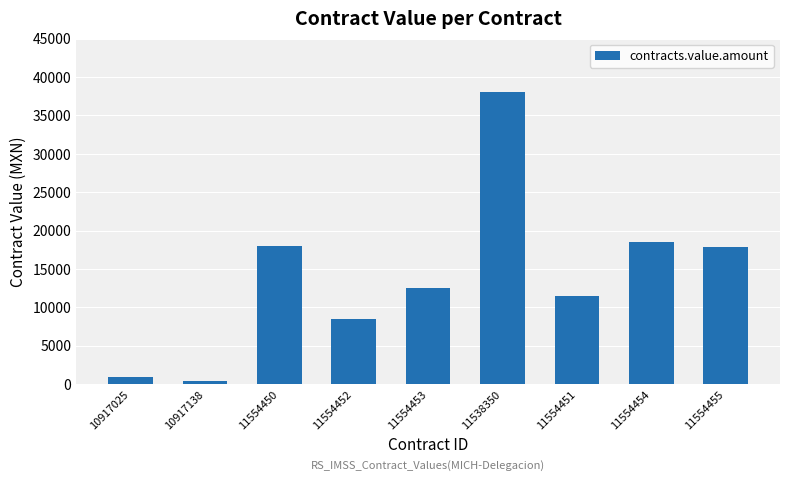

What is the label of the 9th bar from the left?

11554455